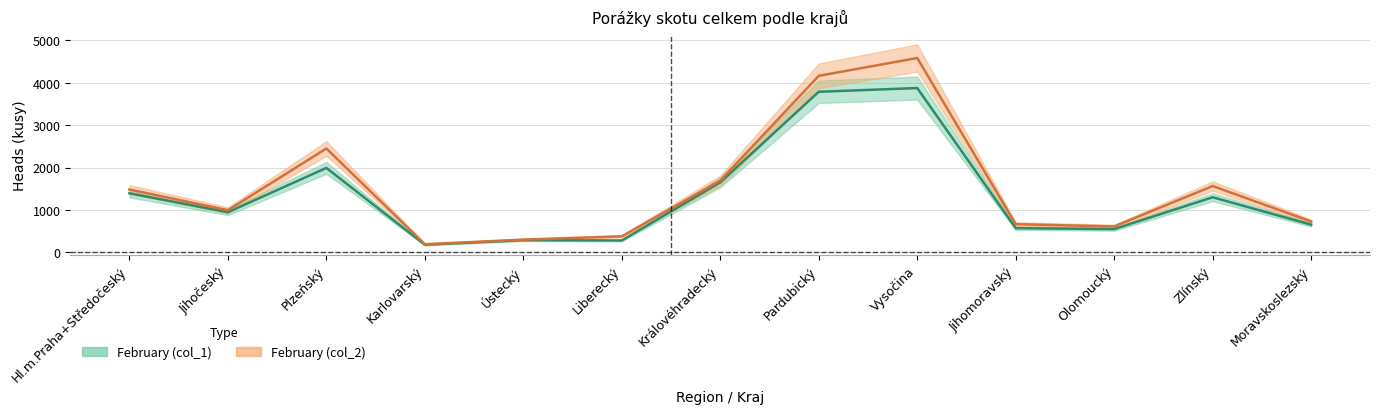

Reading left to right, what are all the values shown in this chart?

February (col_1): 1395	947	1992	181	289	281	1652	3787	3875	571	550	1300	654
February (col_2): 1483	995	2450	193	301	379	1692	4163	4583	665	611	1565	728